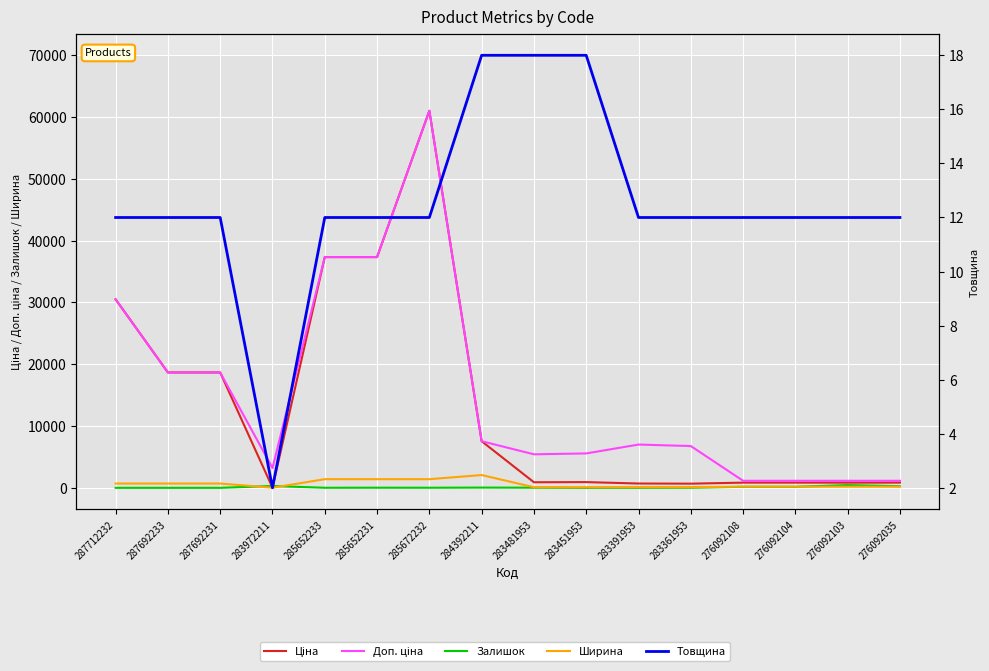

How many lines are shown in the chart?

5